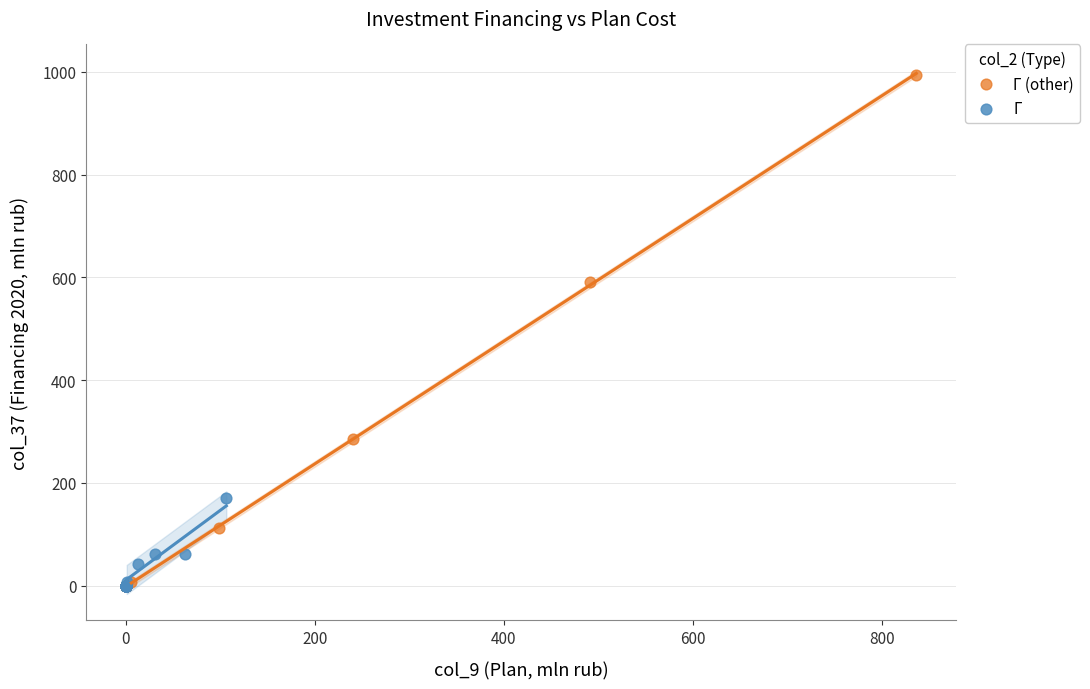

Which series has the largest Y range (max minus min)?

Г (other)